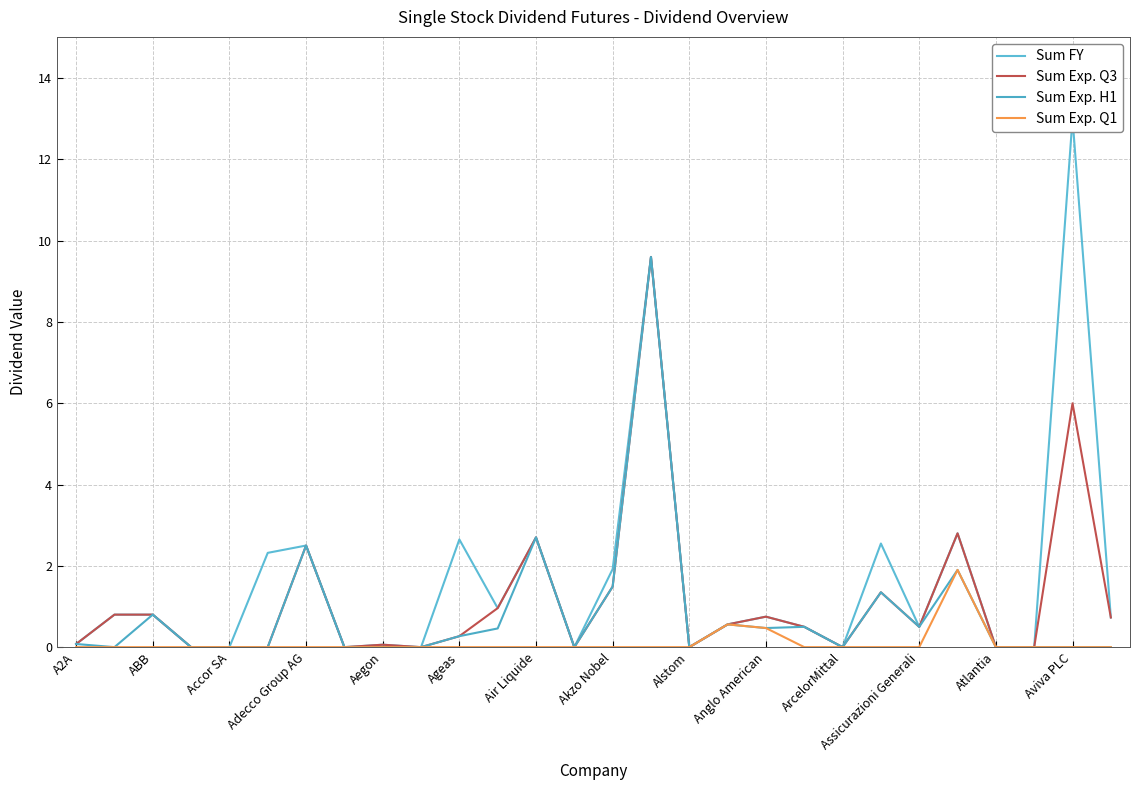

Does the chart have visible grid lines?

Yes